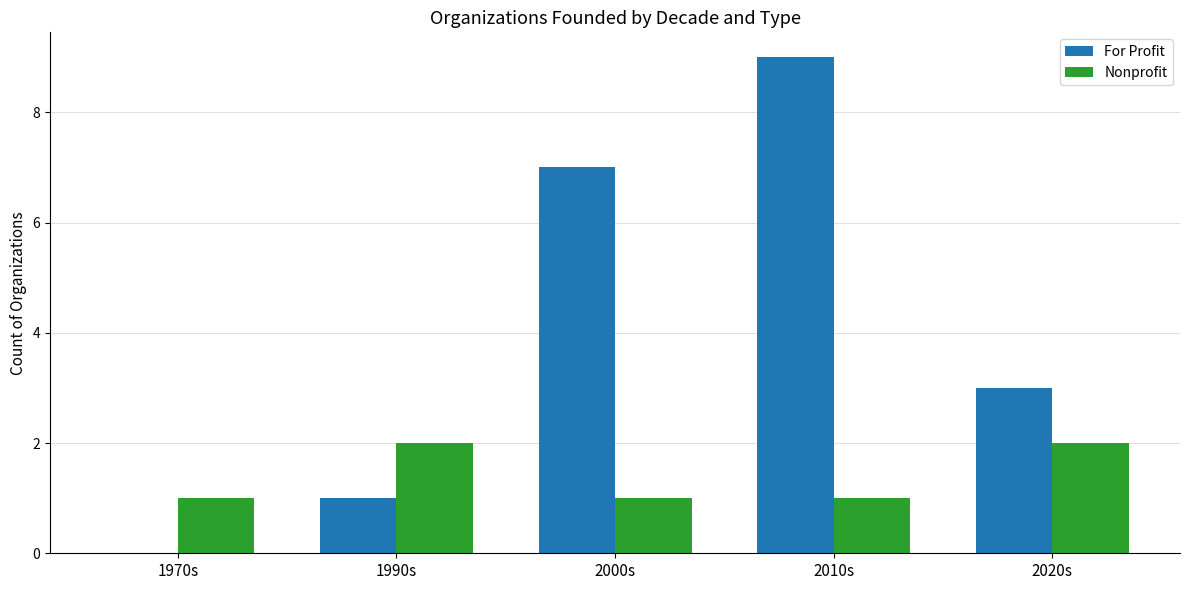

What value does the Nonprofit series have at 1970s?

1